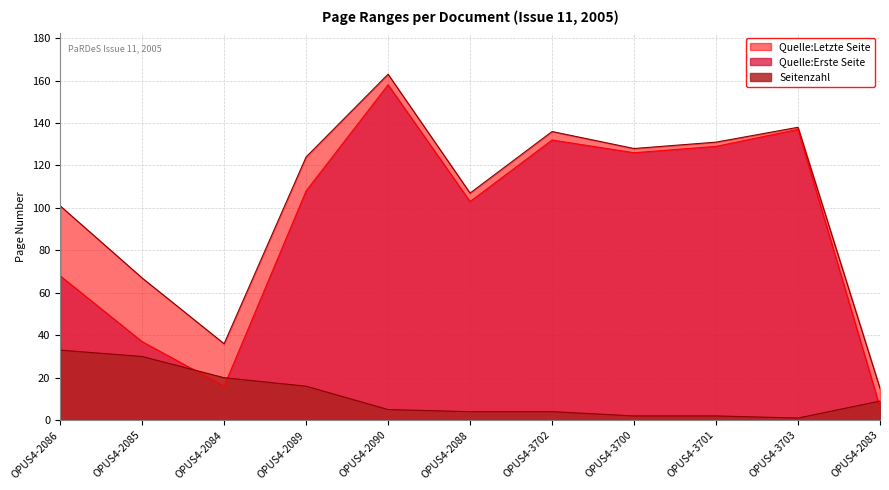

How many lines are shown in the chart?

3